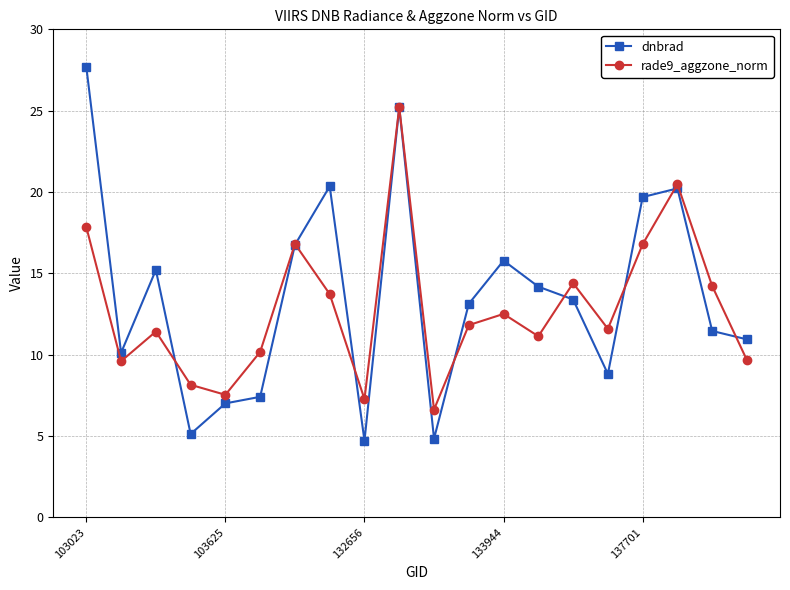

Which series has the widest spread of values?

dnbrad